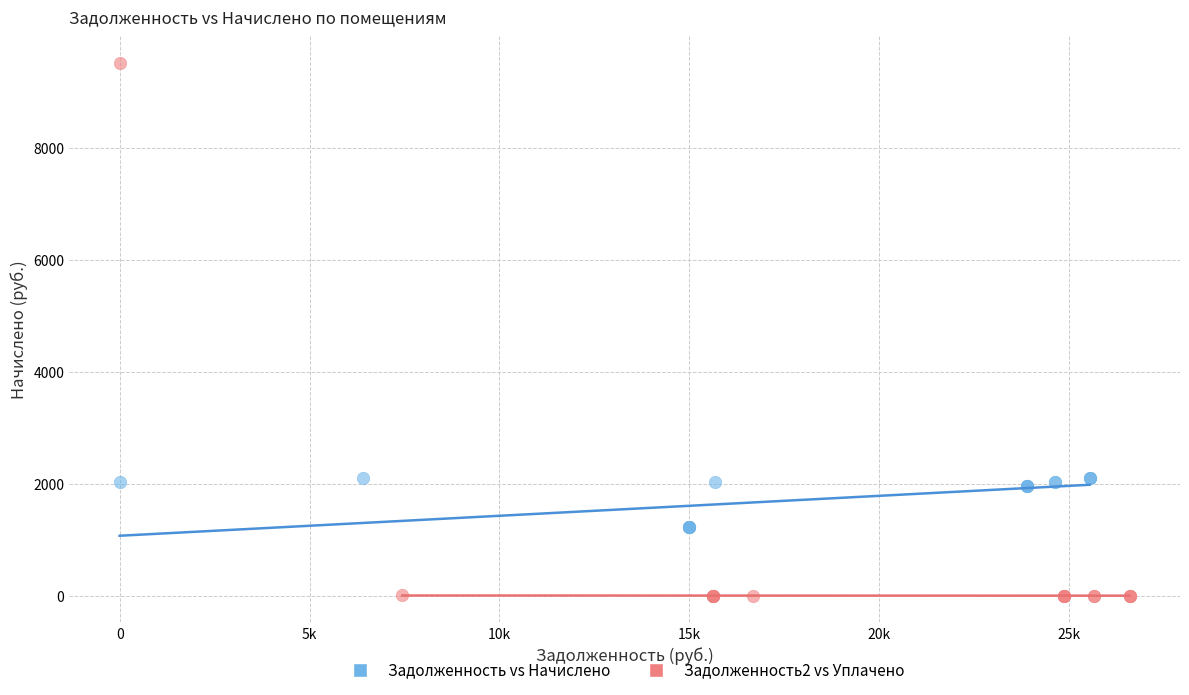

Which series reaches the maximum Y coordinate?

Задолженность2 vs Уплачено